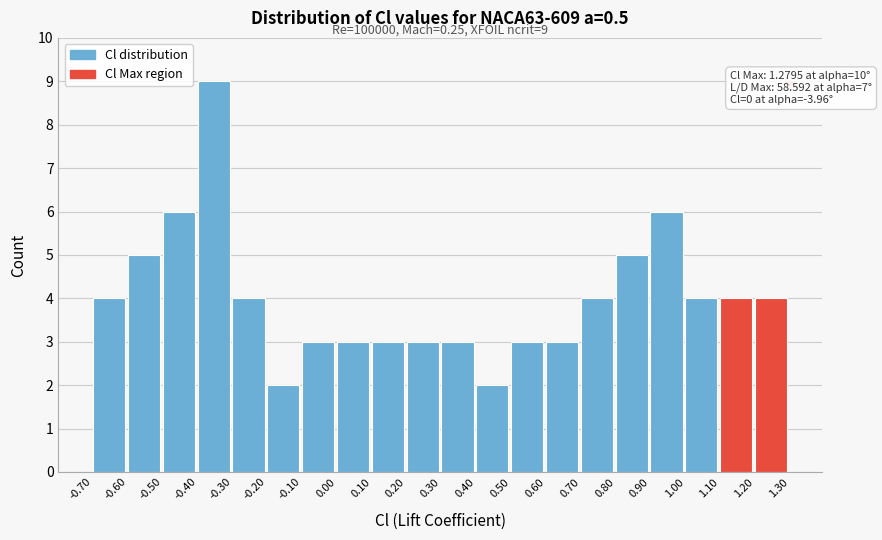

Over which range of the x-axis is the bar tallest?

-0.40 to -0.30